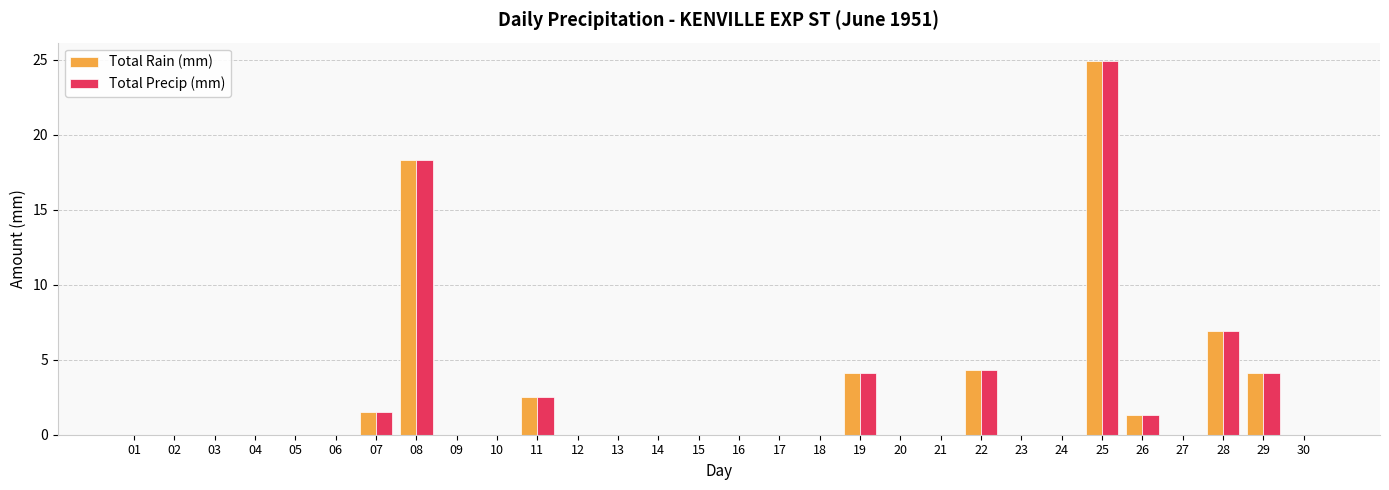

True or false: Total Precip (mm) has a value of 0.0 at 12.

True